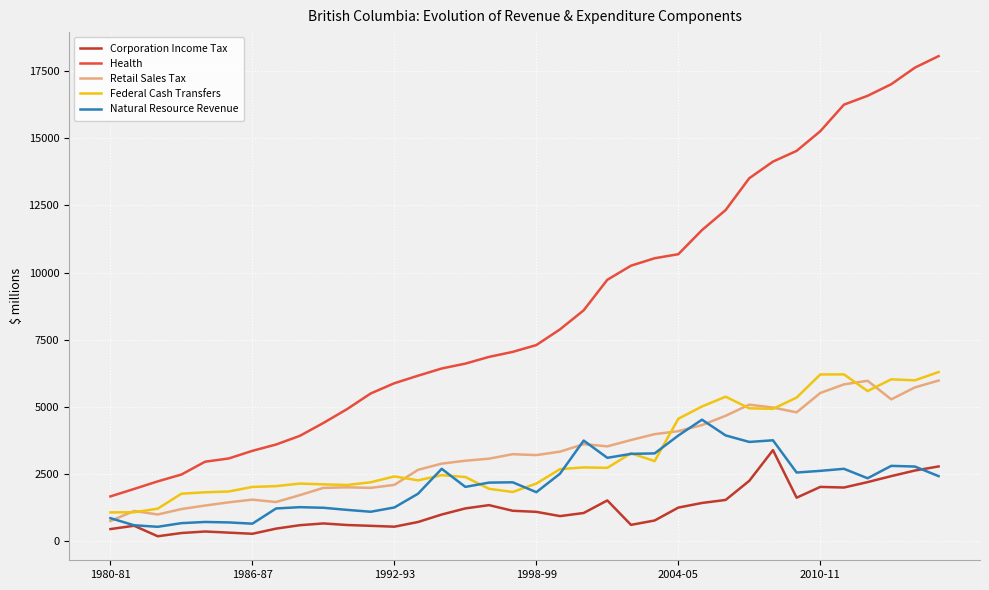

Which series has the widest spread of values?

Health